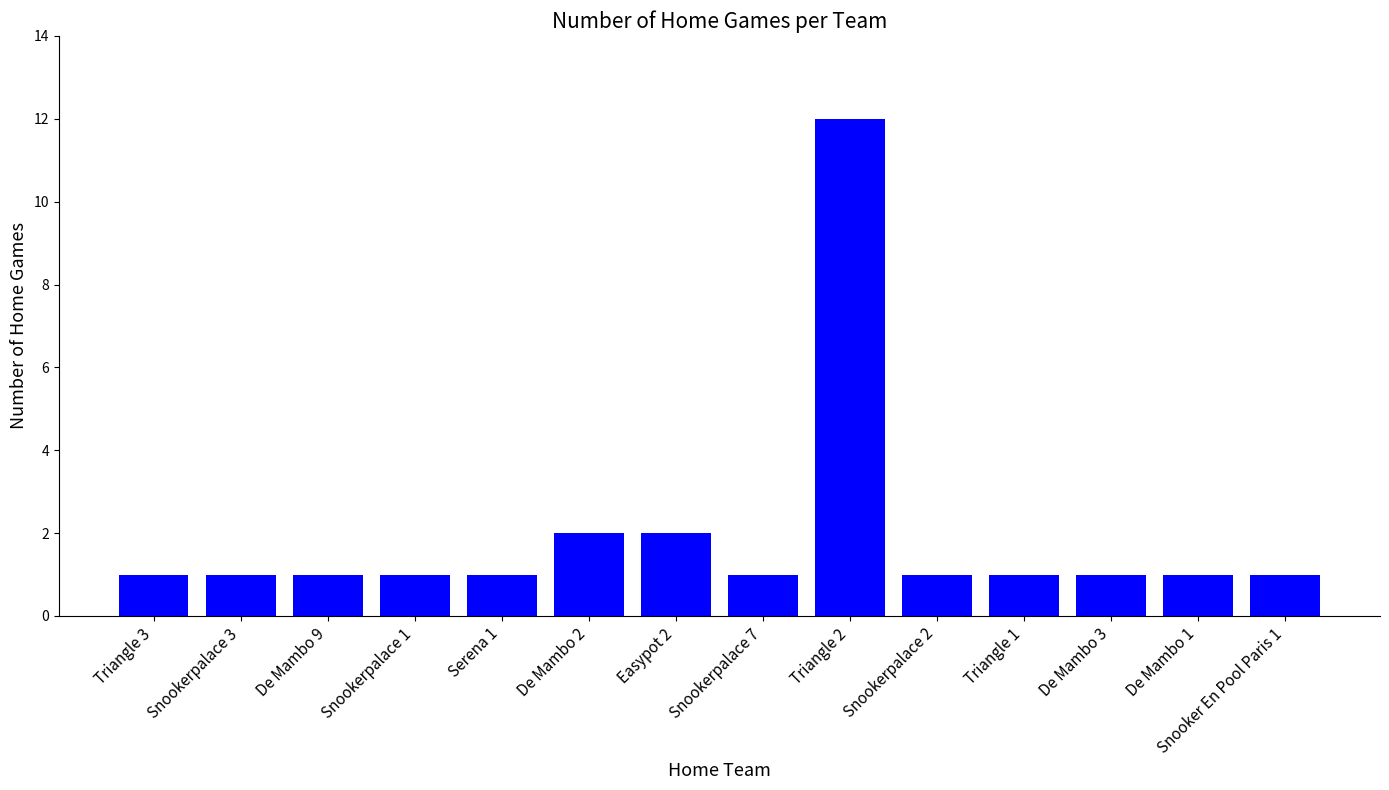

What is the change in value from De Mambo 2 to Snookerpalace 2?

-1